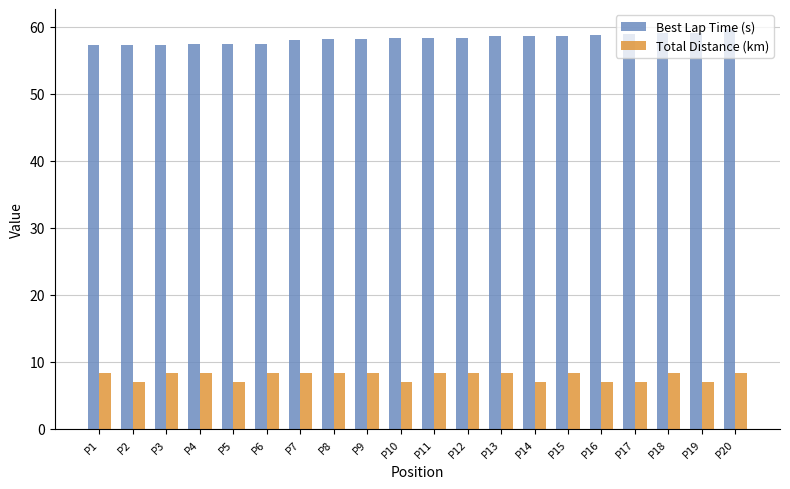

The value of Total Distance (km) at P16 is 7.0. True or false?

True